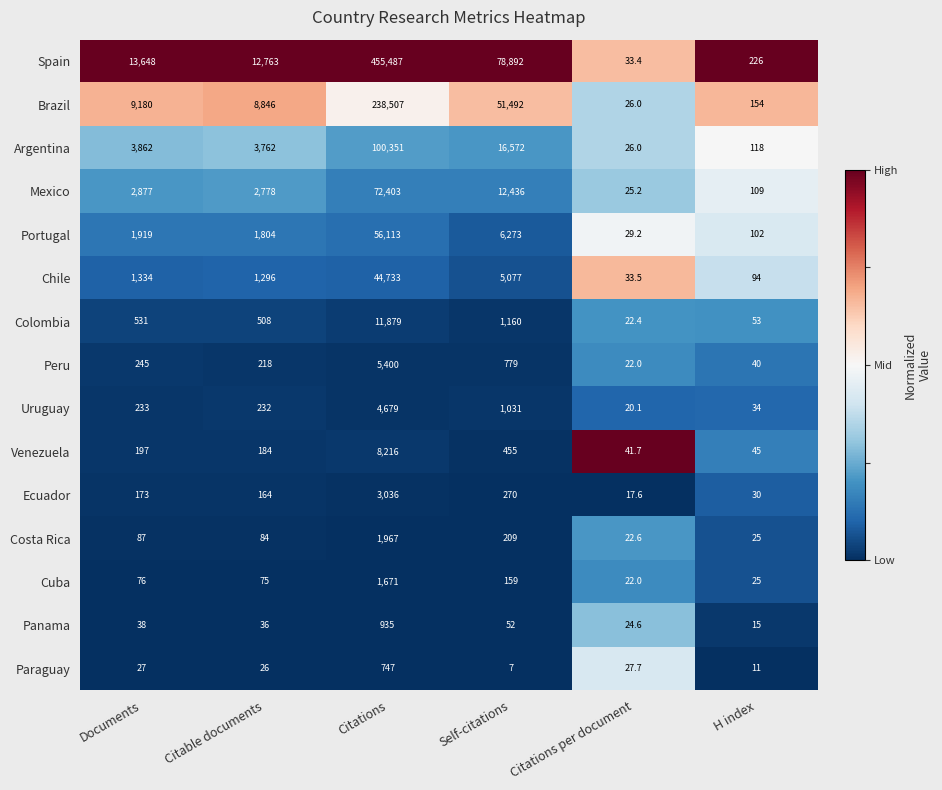

Which series has the largest total across all categories?

Spain